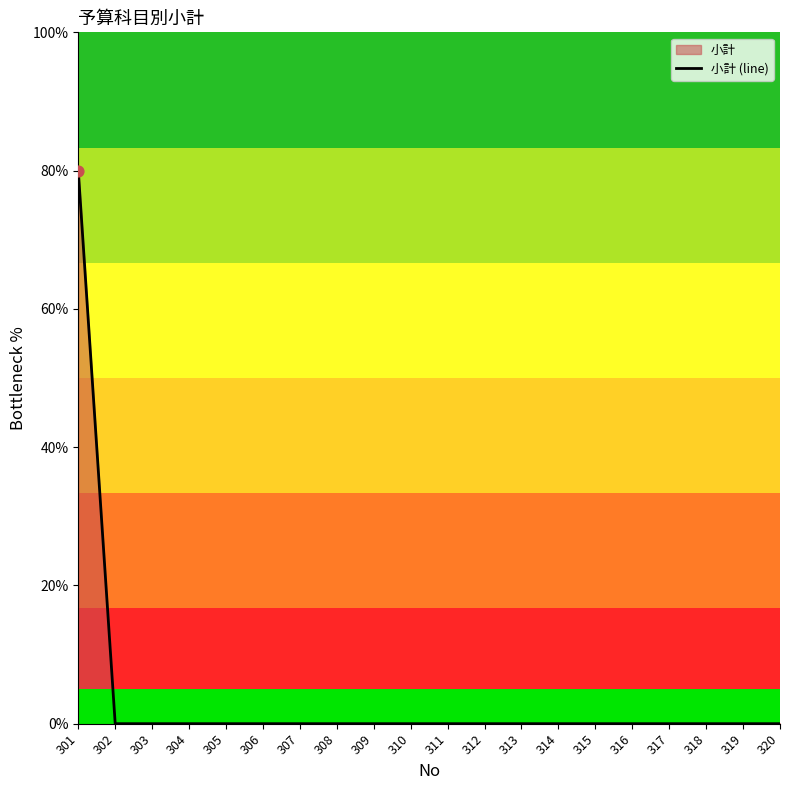

Which has a higher value, 312 or 311?

312